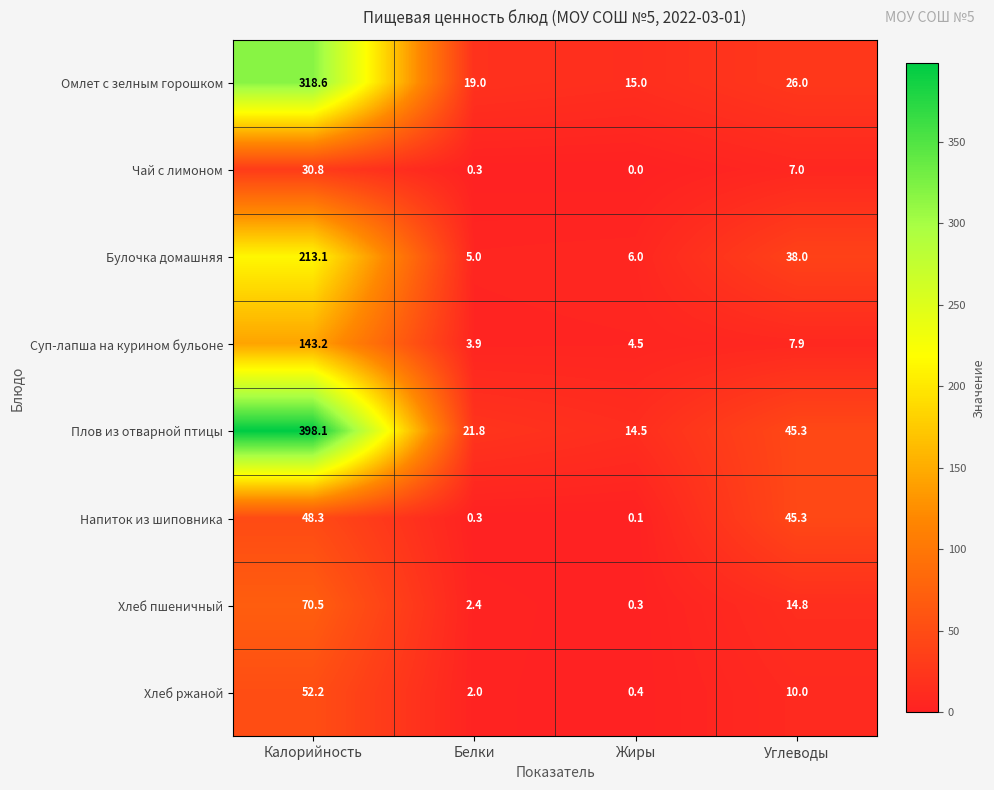

Read the Напиток из шиповника value at Калорийность.

48.3